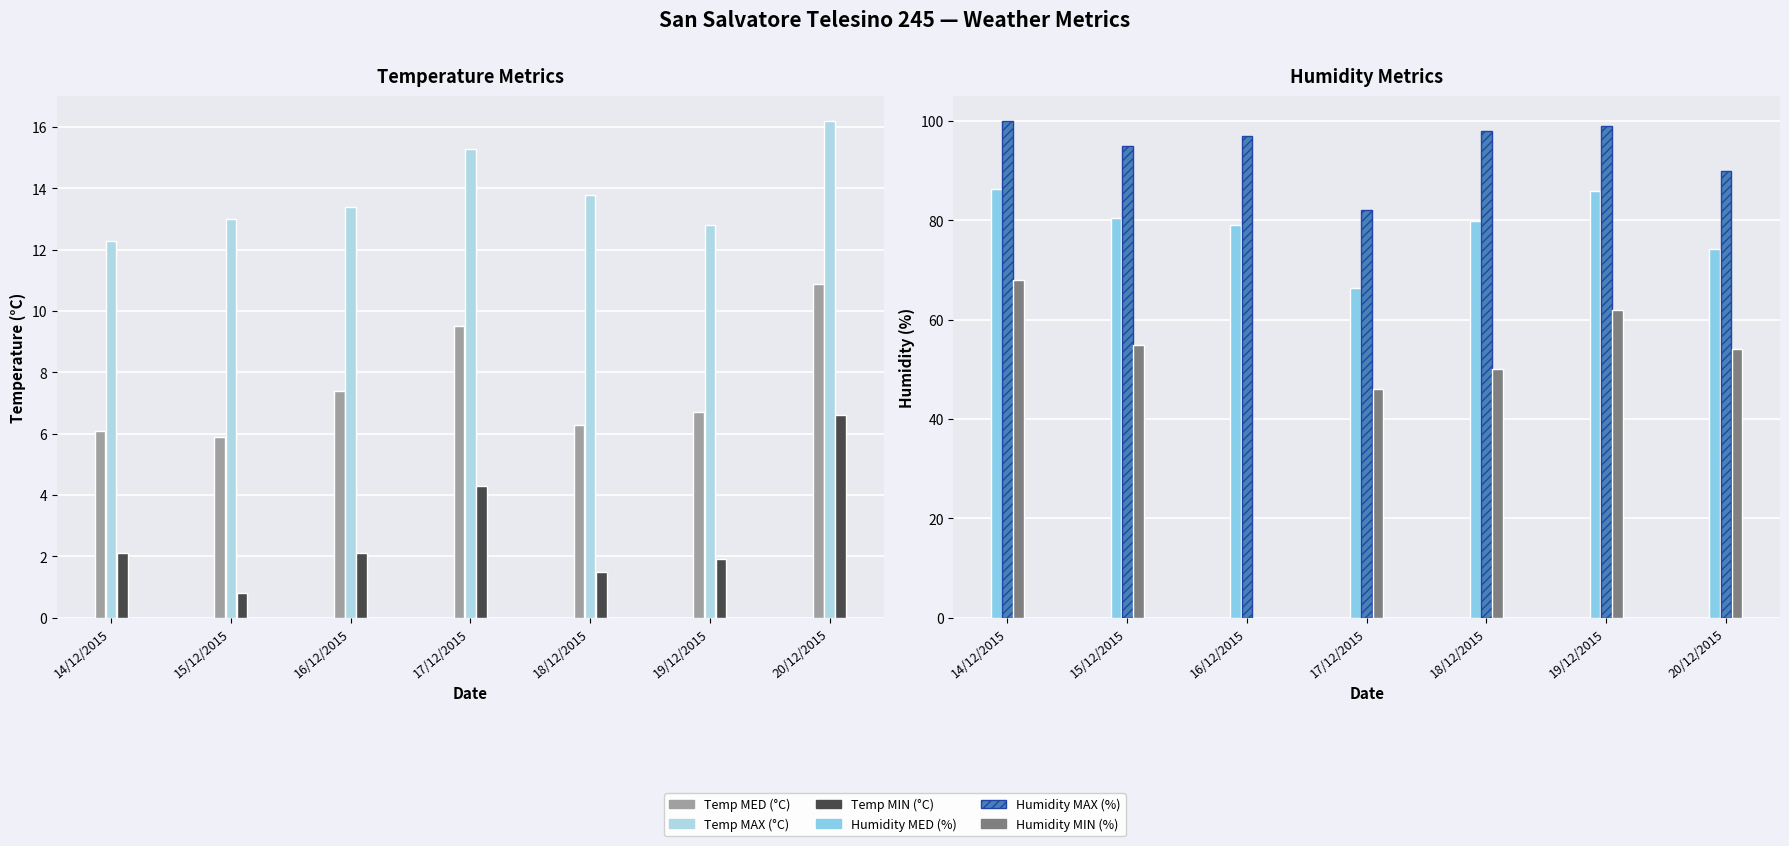

Reading left to right, extract all data points from this chart.

Temp MED (°C): 6.1	5.9	7.4	9.5	6.3	6.7	10.9
Temp MAX (°C): 12.3	13.0	13.4	15.3	13.8	12.8	16.2
Temp MIN (°C): 2.1	0.8	2.1	4.3	1.5	1.9	6.6
Humidity MED (%): 86.3	80.5	79.1	66.4	79.9	86.0	74.2
Humidity MAX (%): 100.0	95.0	97.0	82.0	98.0	99.0	90.0
Humidity MIN (%): 68.0	55.0	0.0	46.0	50.0	62.0	54.0